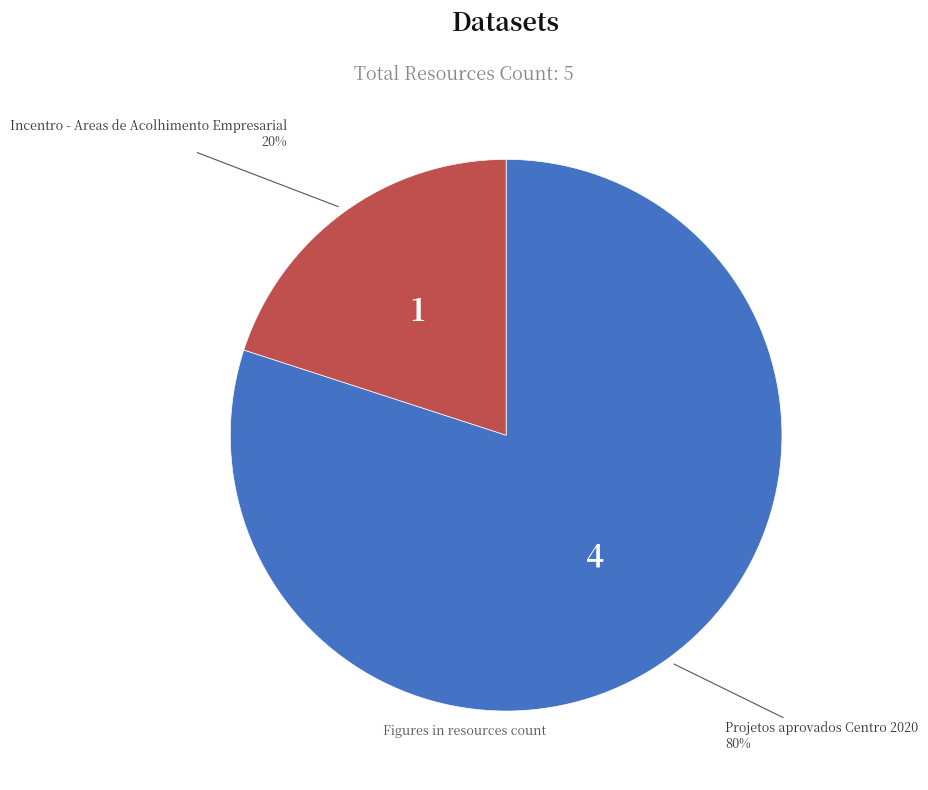

How many segments does this pie chart have?

2